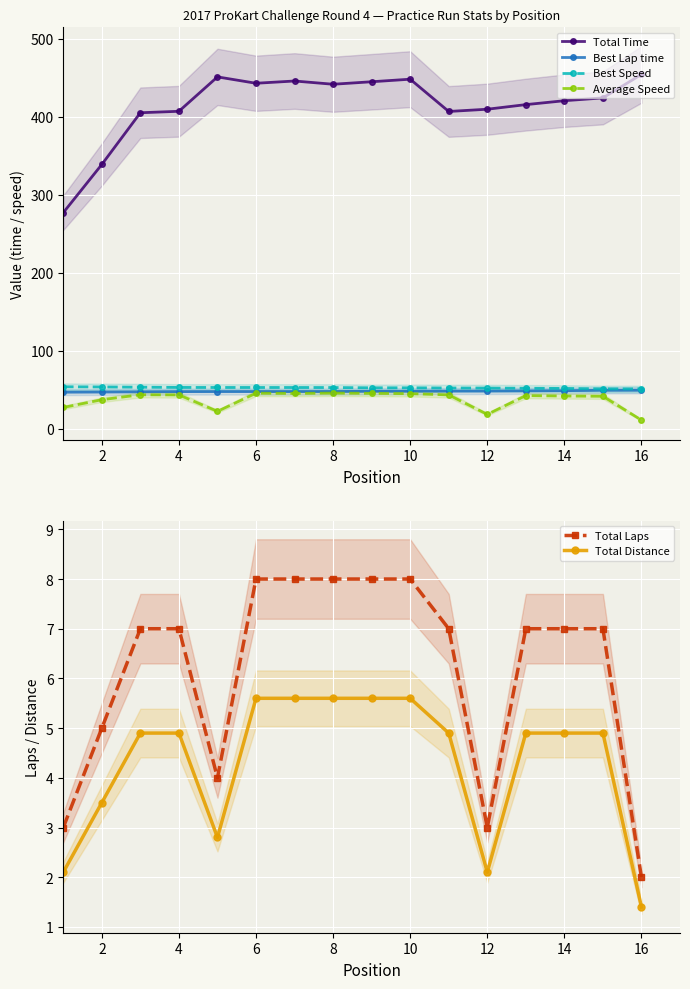

What value does the Best Speed series have at 2?

53.6